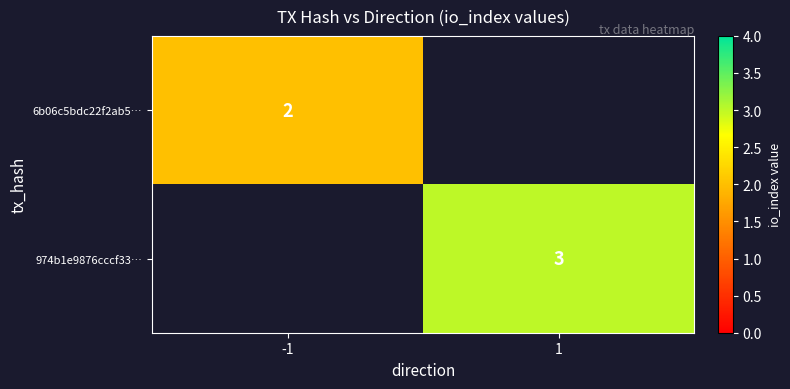

Count the number of data series in this chart.

2